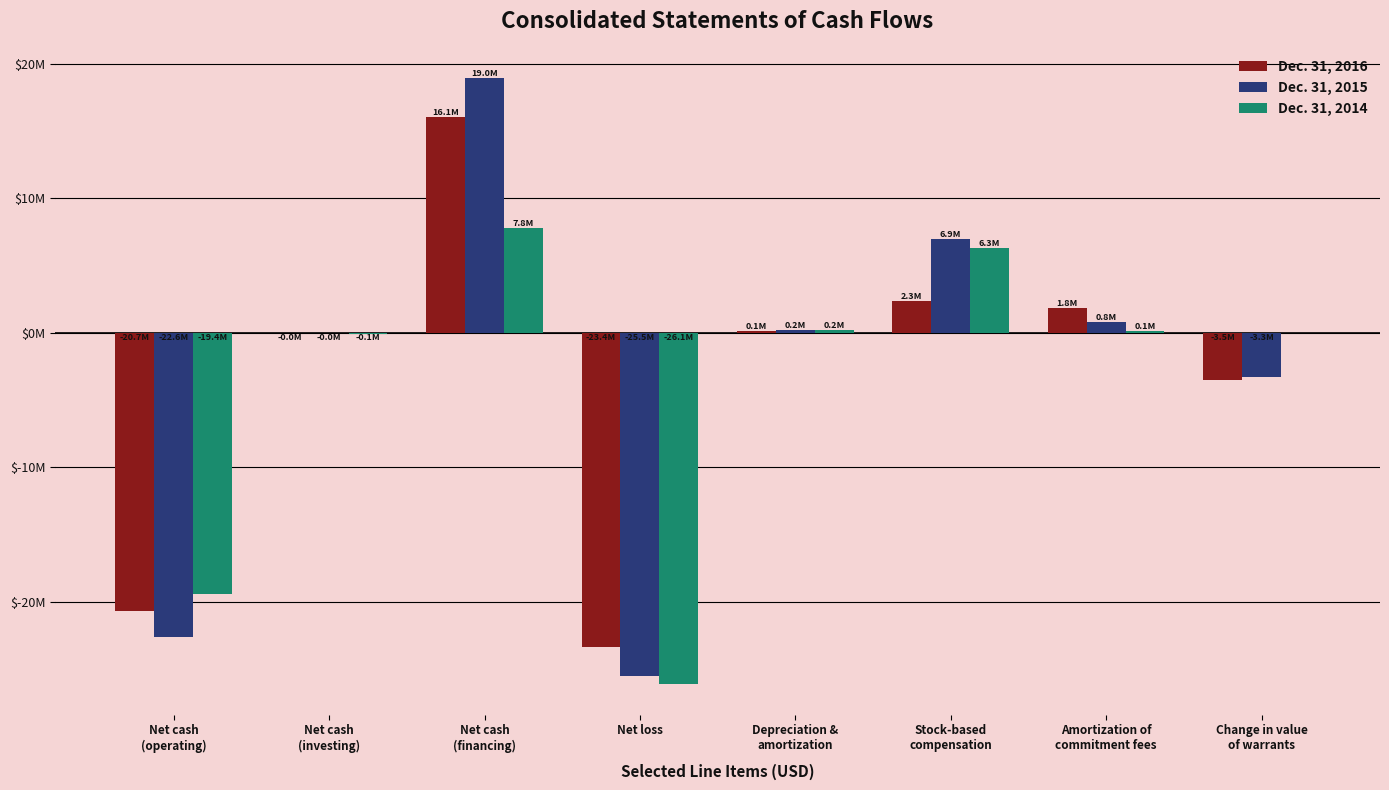

Between Net cash
(investing) and Change in value
of warrants, which series saw the biggest shift?

Dec. 31, 2016